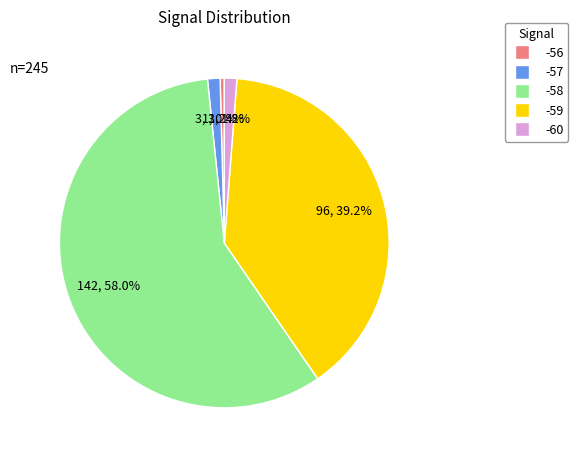

Between -59 and -56, which is larger?

-59